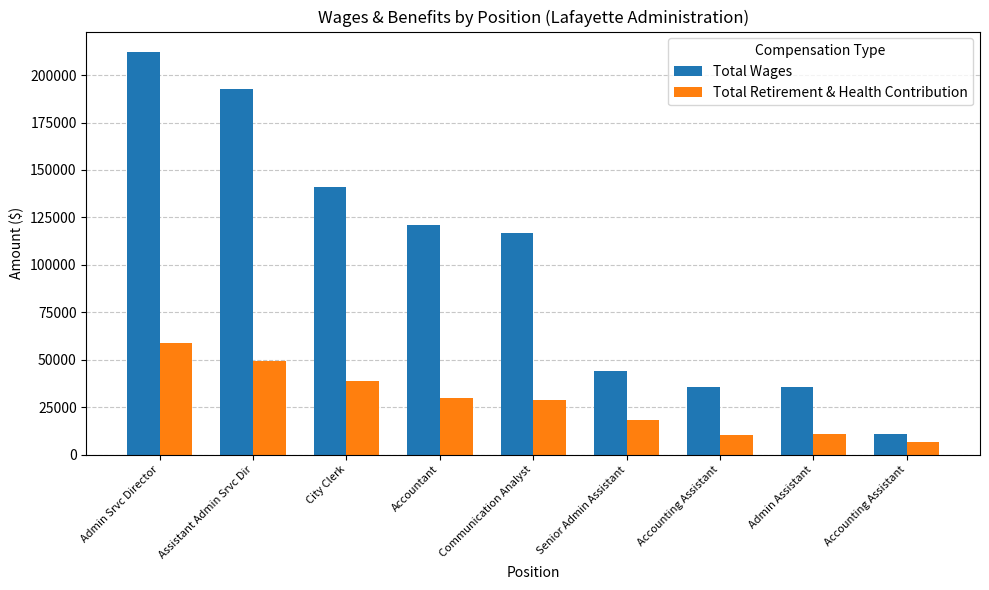

How many categories are shown in the chart?

9